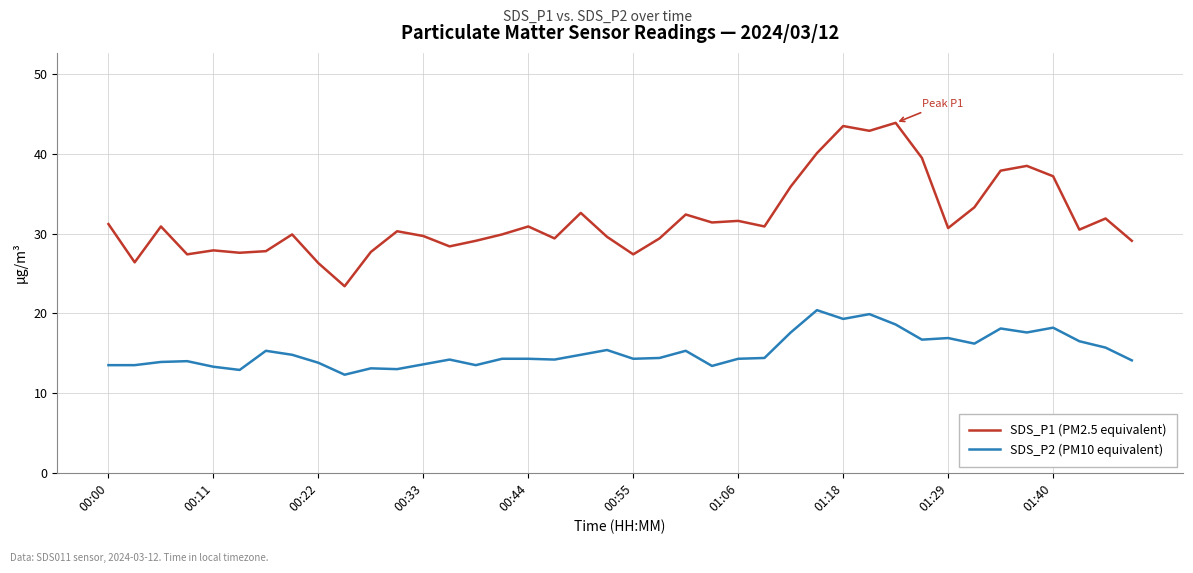

List the series in order of their peak value, lowest first.

SDS_P2 (PM10 equivalent), SDS_P1 (PM2.5 equivalent)